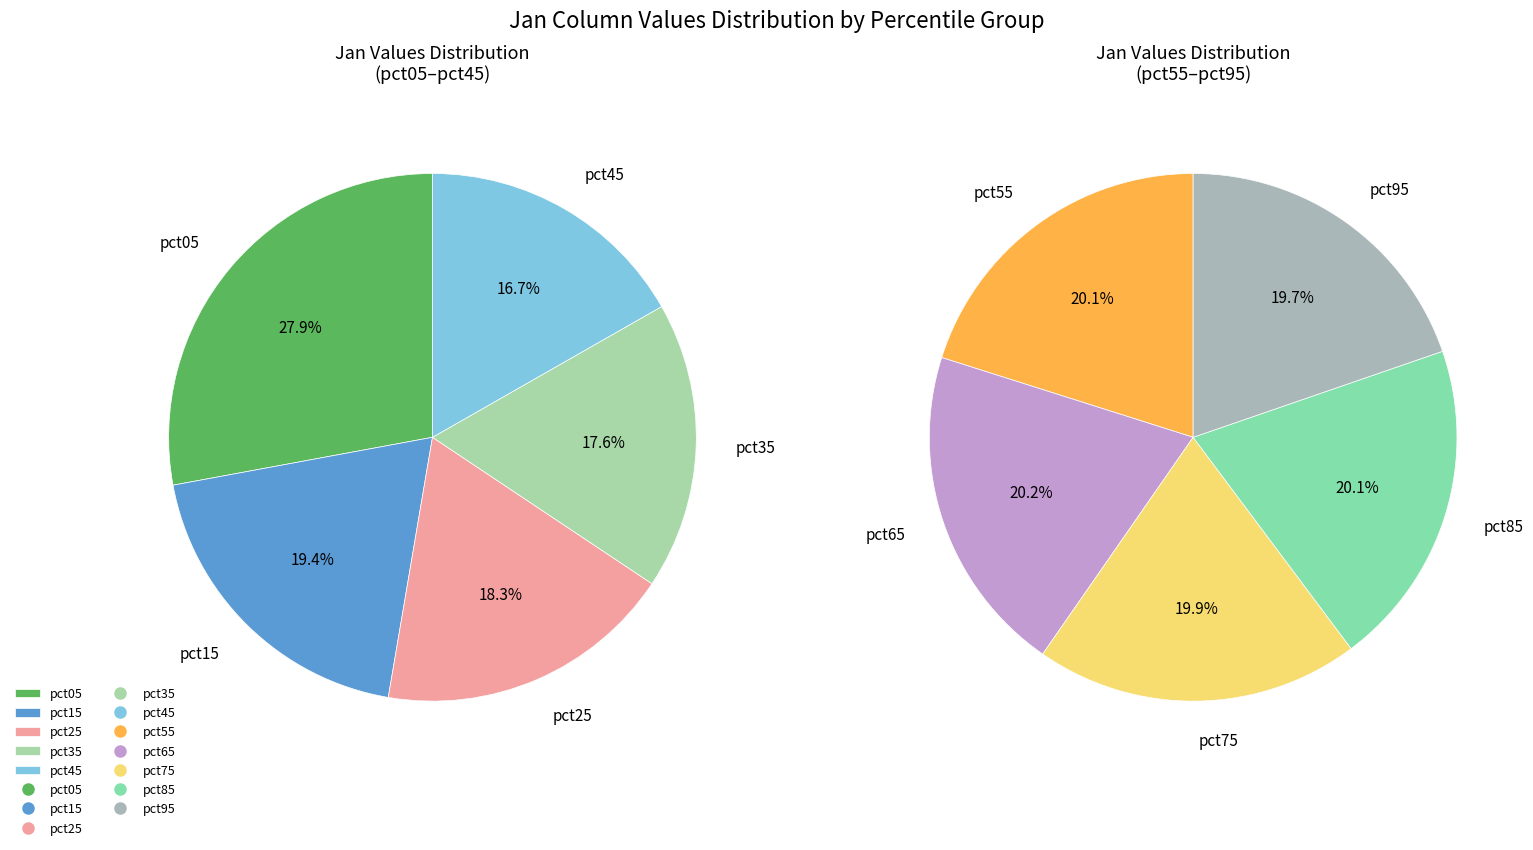

Which has a higher value, pct85 or pct15?

pct15